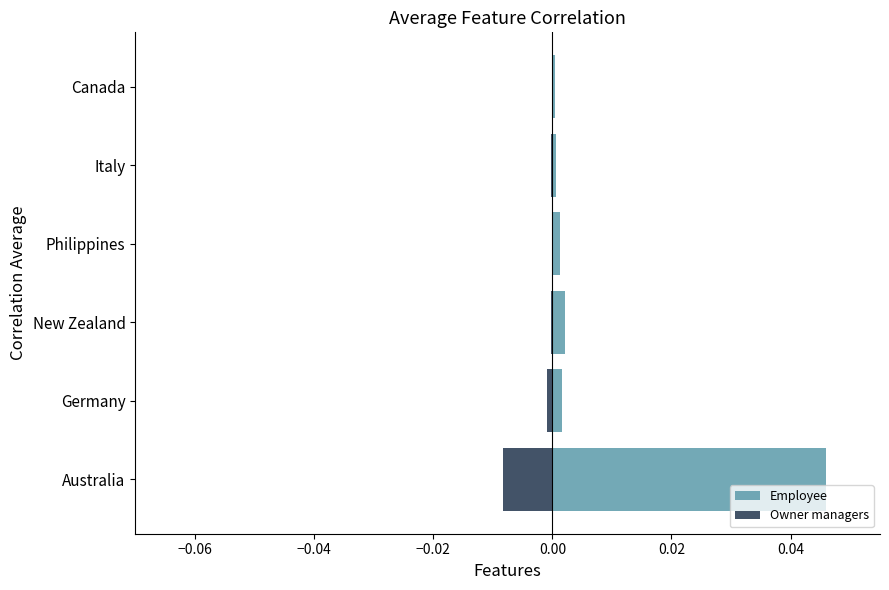

What are all the series names shown in the legend?

Employee, Owner managers